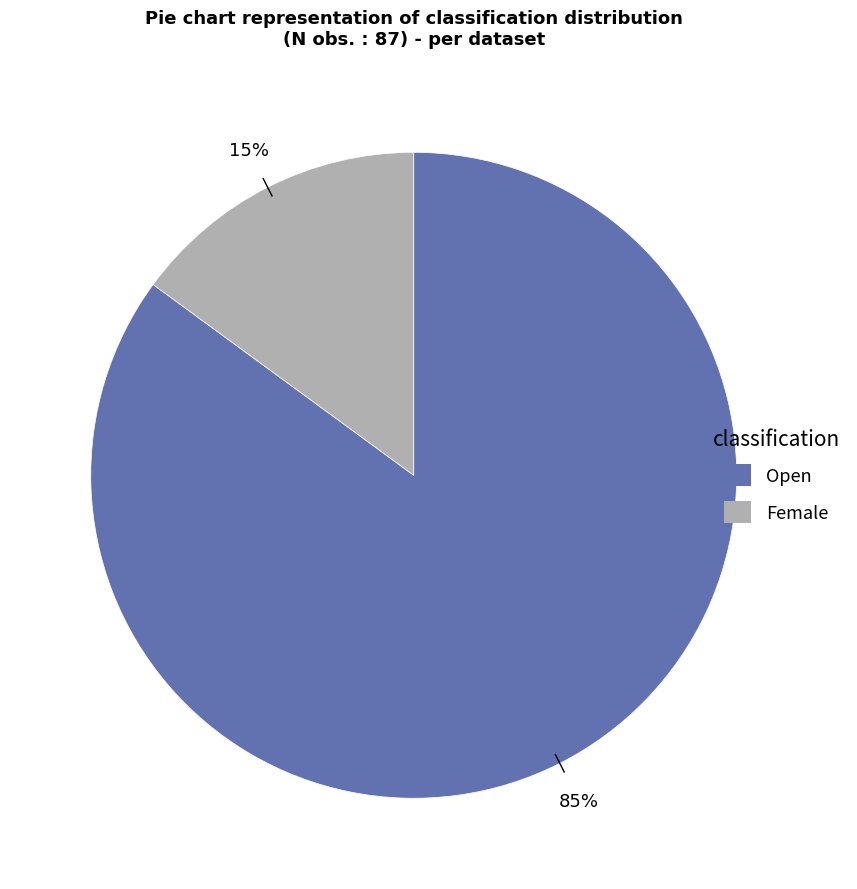

Does Open represent more than half of the total?

Yes